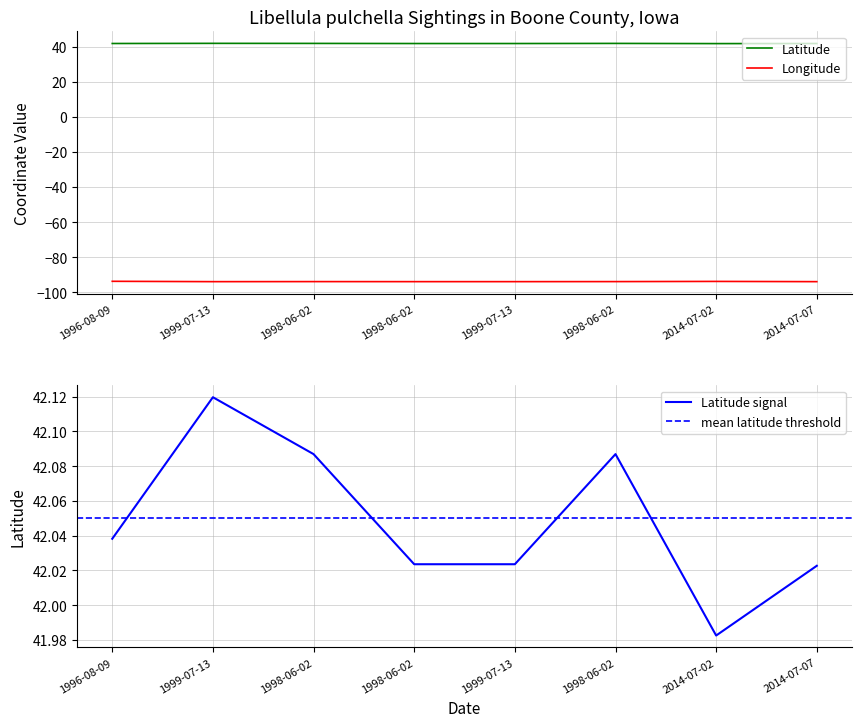

At which category does Longitude reach its first local peak?

1998-06-02